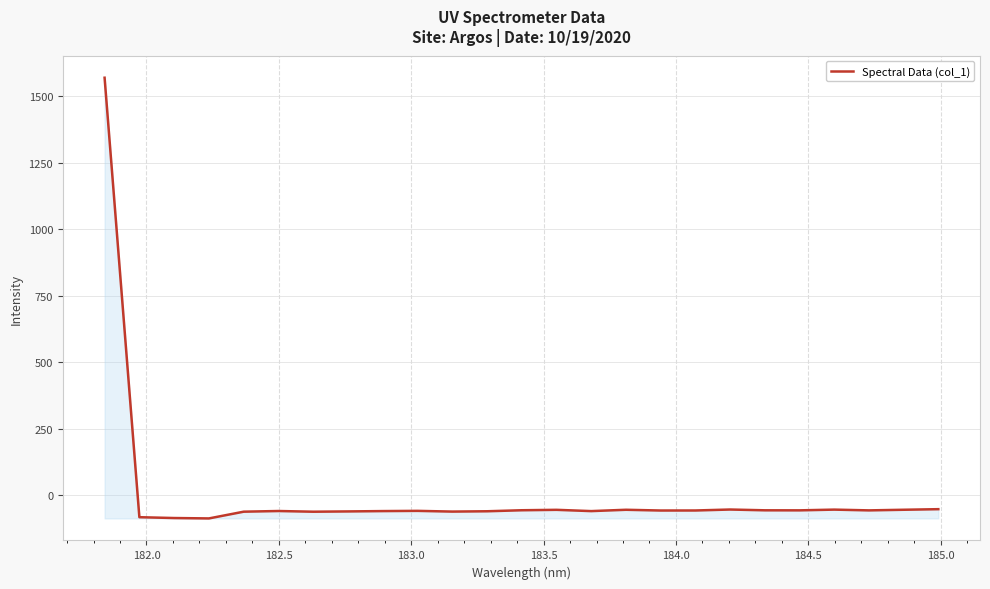

What is the minimum value shown in the chart?

-88.1